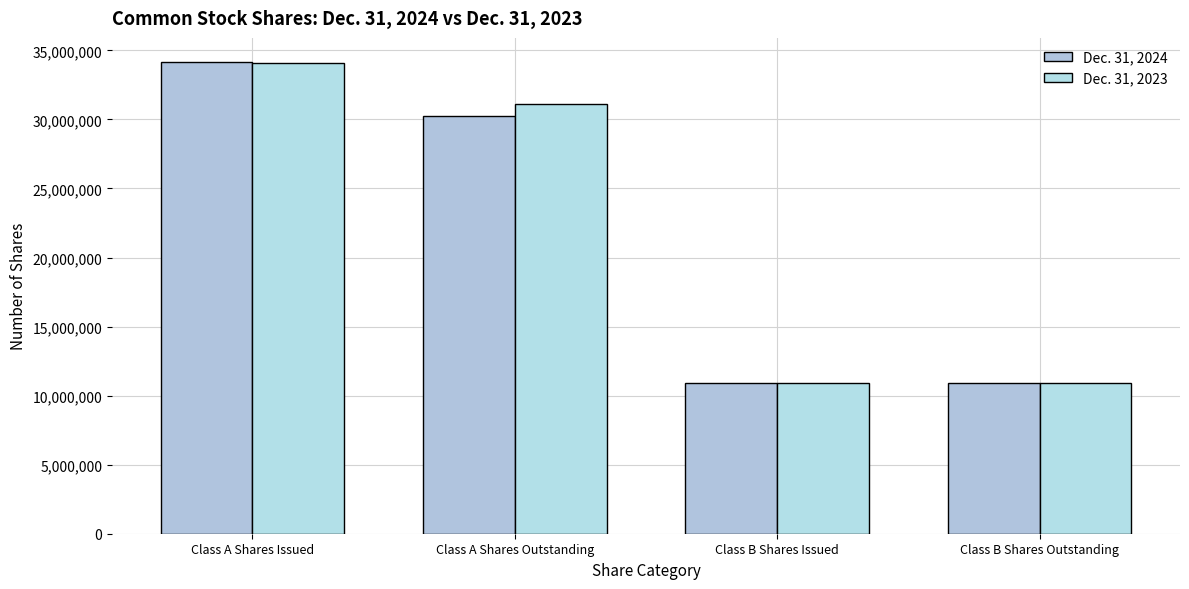

What position from the right is Class A Shares Issued?

4